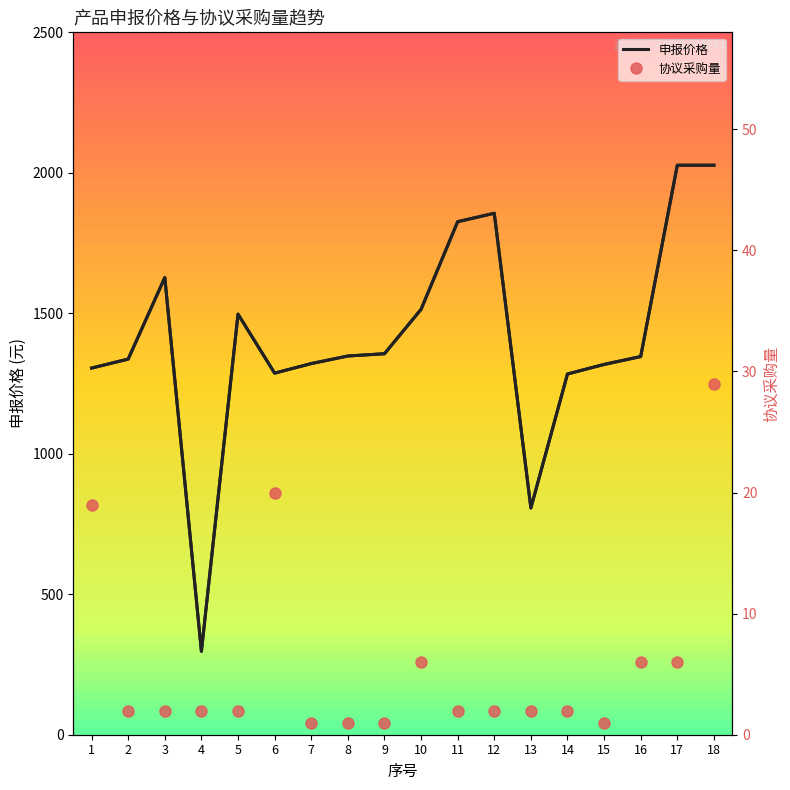

Between 2 and 14, which is larger?

2